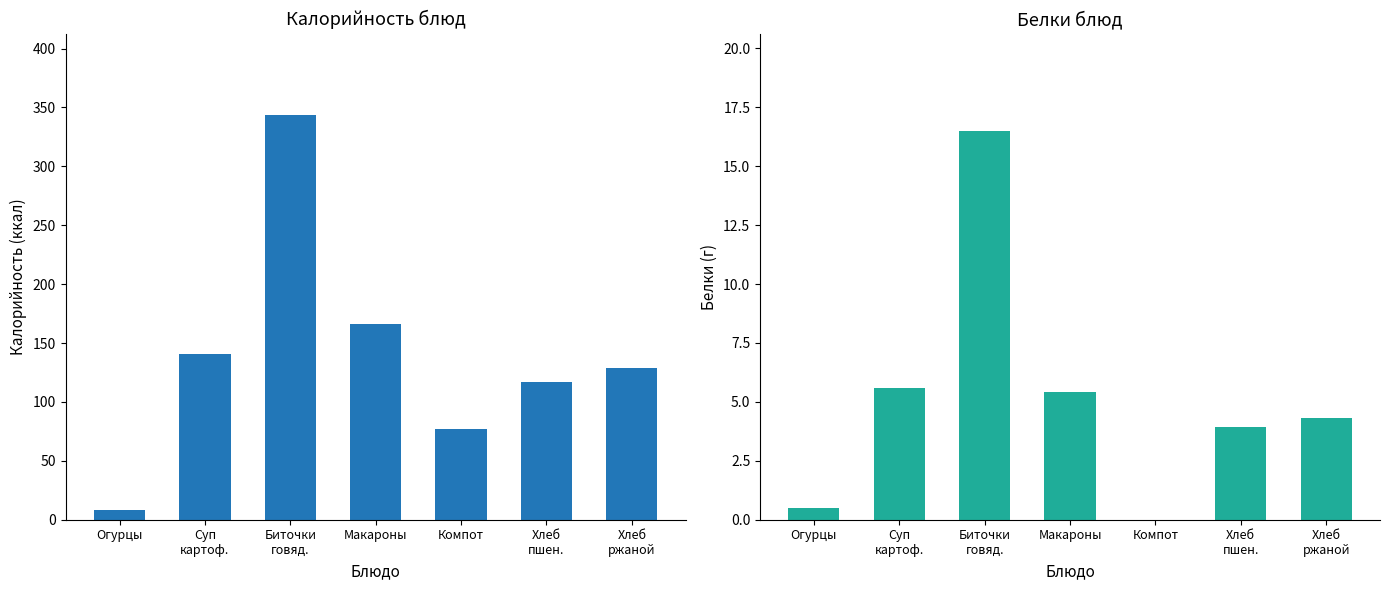

How many positive values does the Белки series have?

6